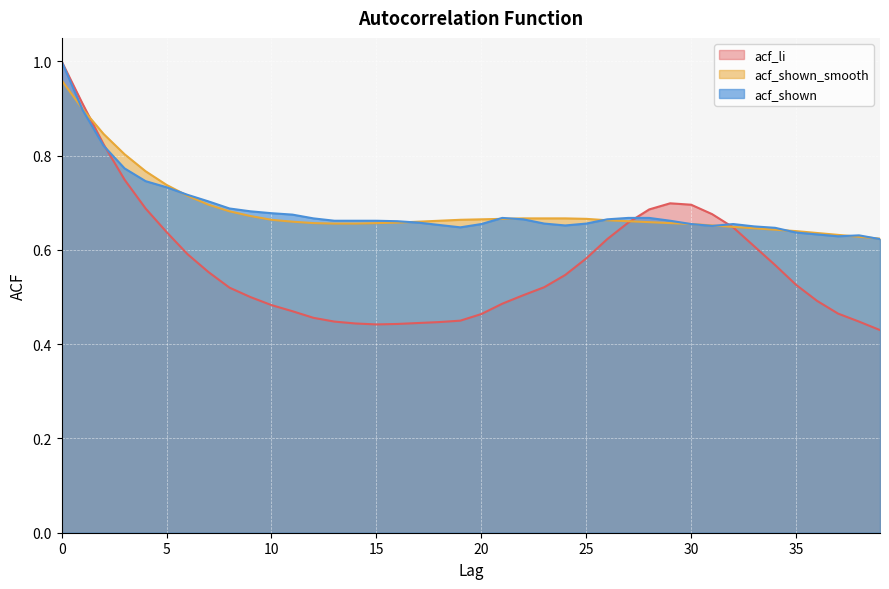

Which has a higher value, 15 or 6?

6